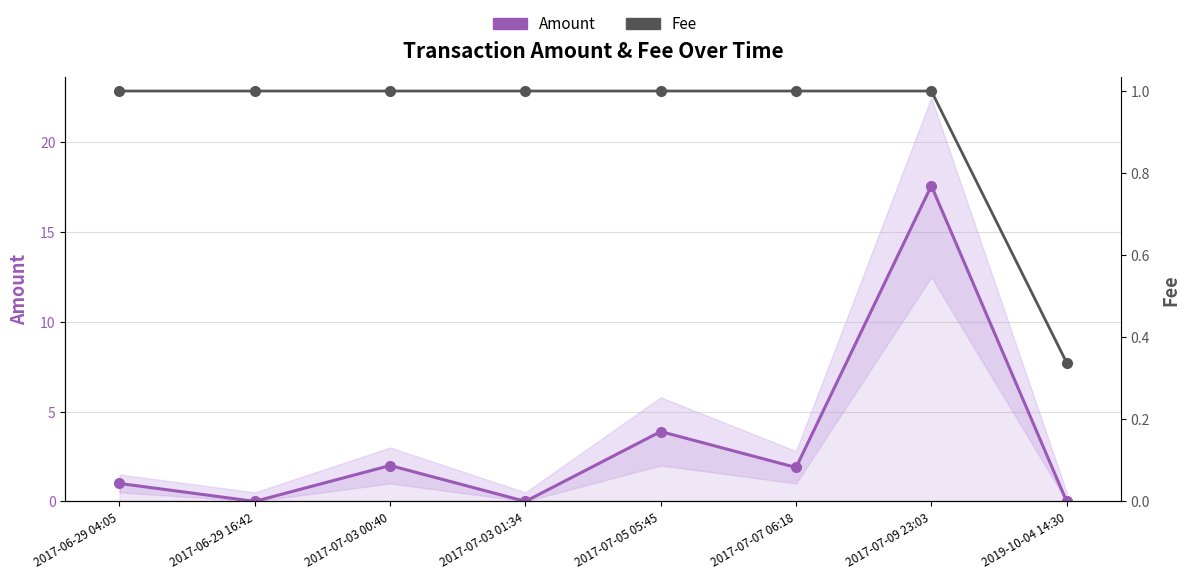

At 2017-07-09 23:03, list the series in order from smallest to largest.

Fee, Amount